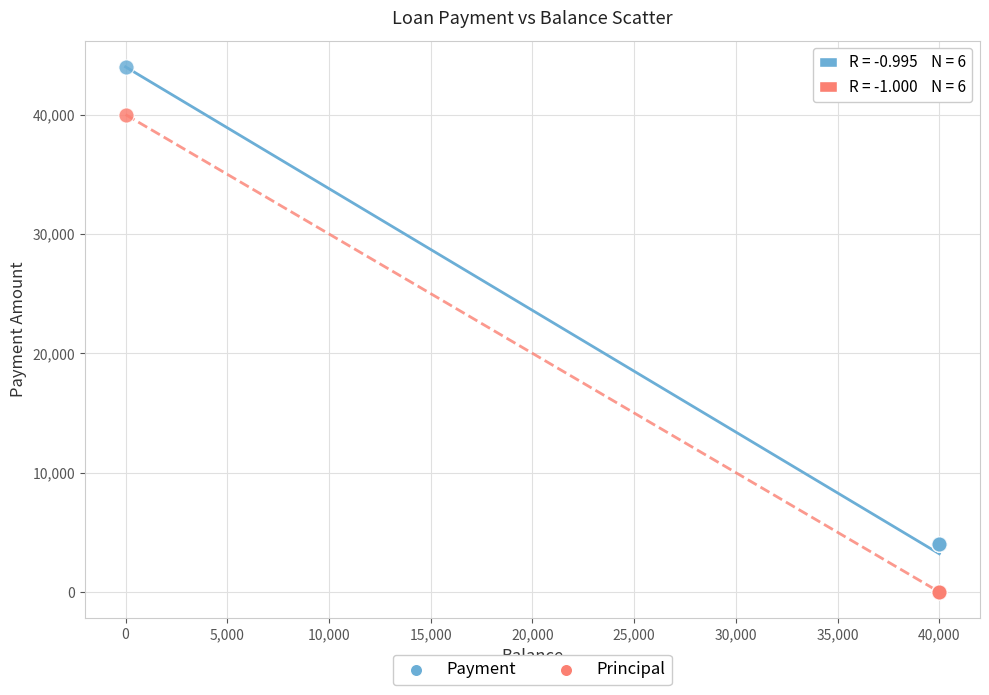

What are all the series names shown in the legend?

Payment, Principal